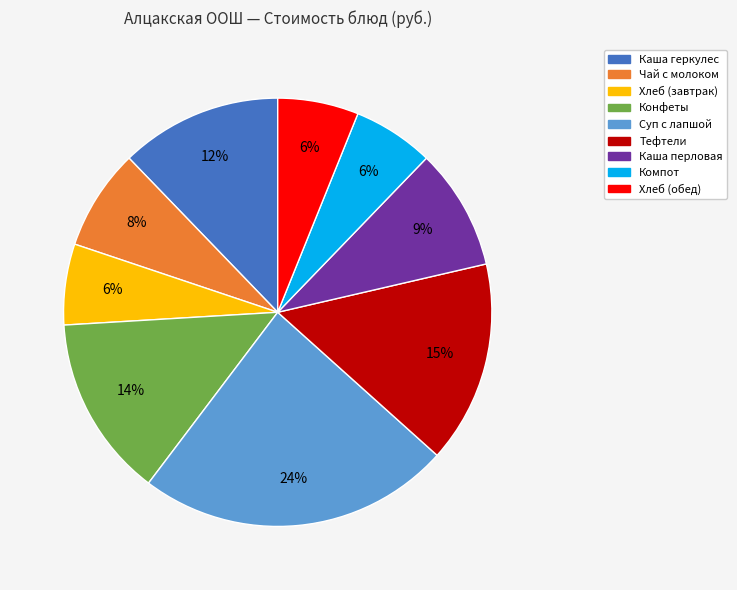

Which has a higher value, Конфеты or Хлеб (обед)?

Конфеты